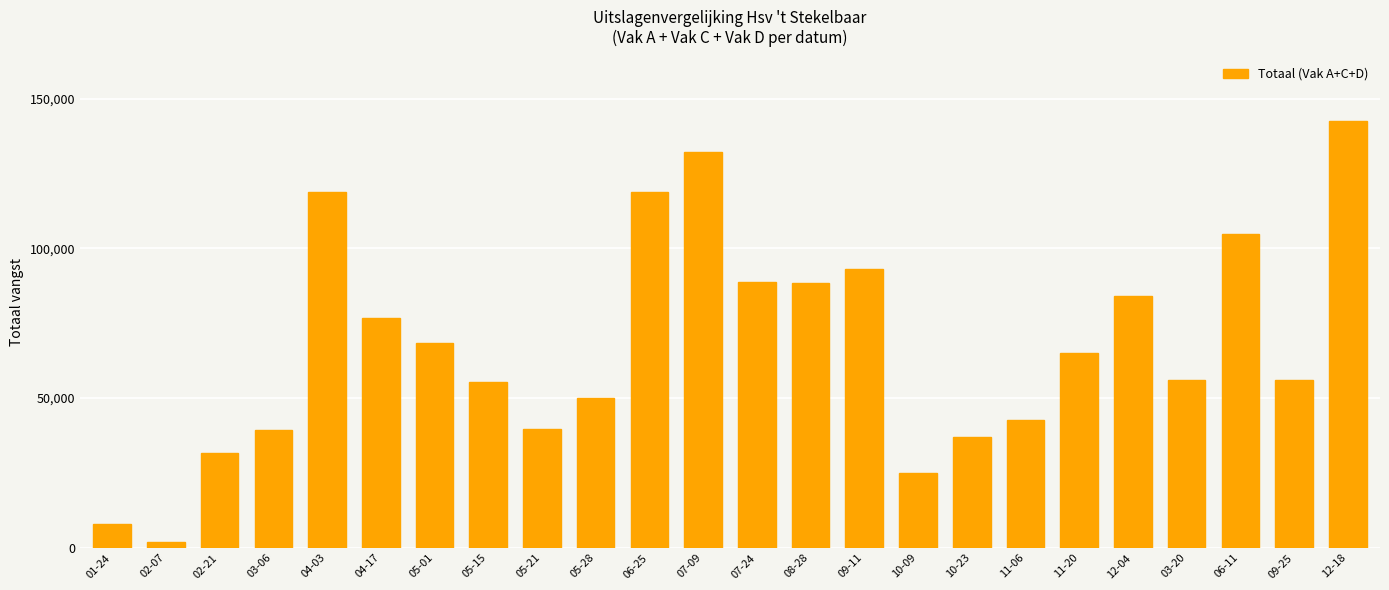

What position from the right is 11-06?

7